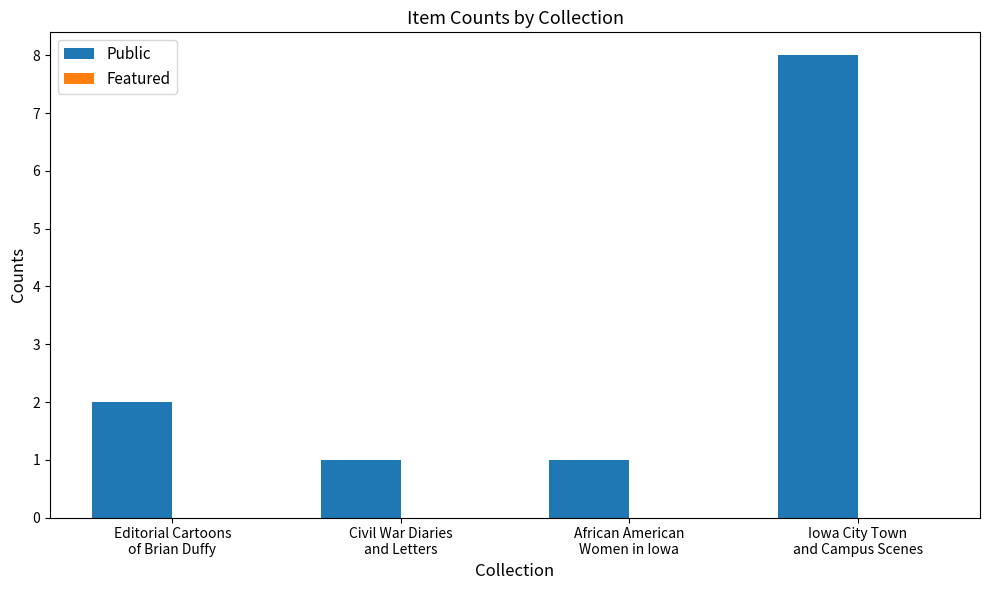

What is the value of the 3rd bar from the left?

1